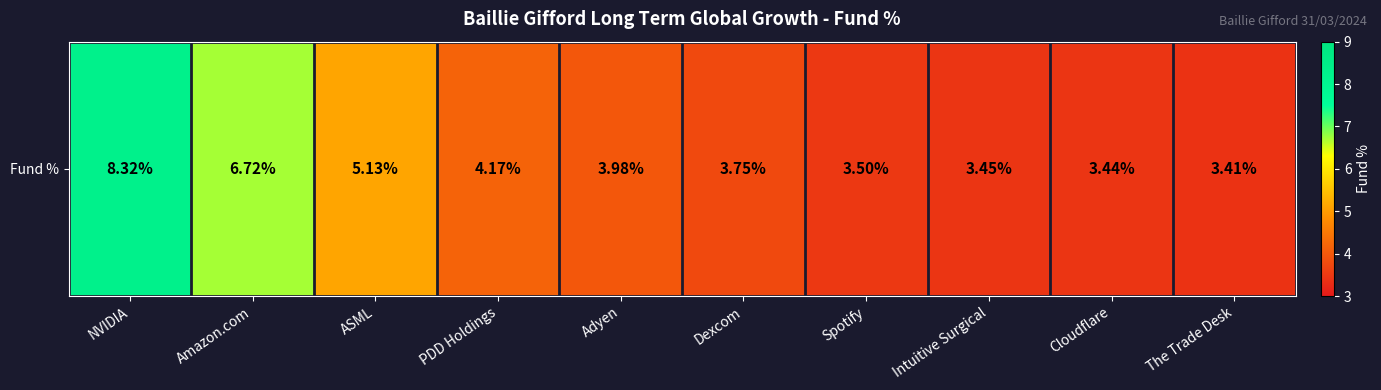

List the labels in order of value, smallest first.

The Trade Desk, Cloudflare, Intuitive Surgical, Spotify, Dexcom, Adyen, PDD Holdings, ASML, Amazon.com, NVIDIA